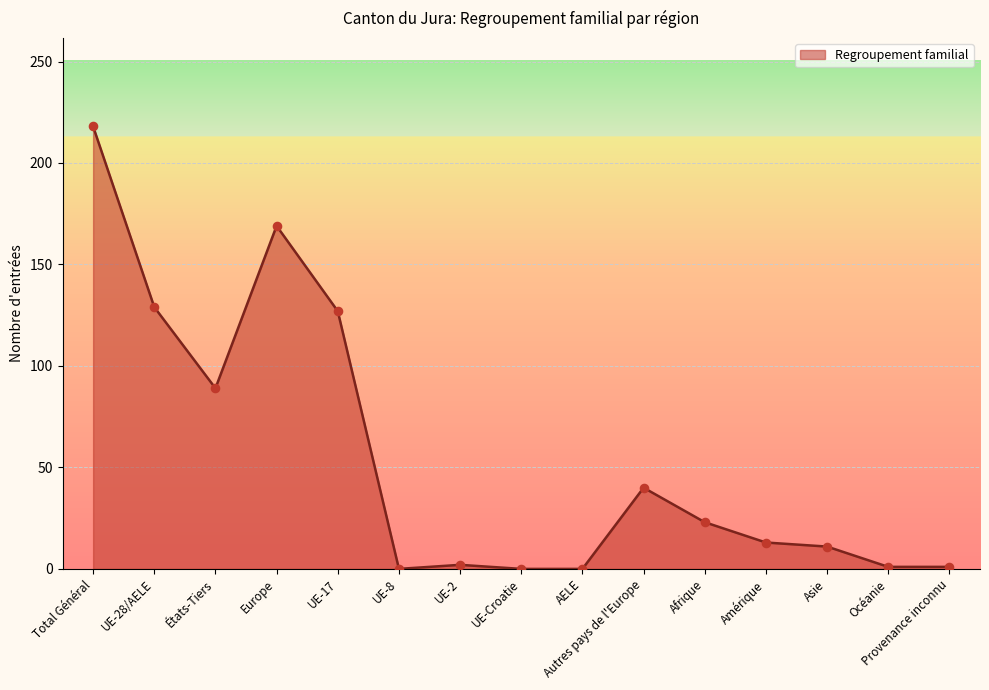

What is the ratio of the value at Total Général to the value at Asie?

19.8